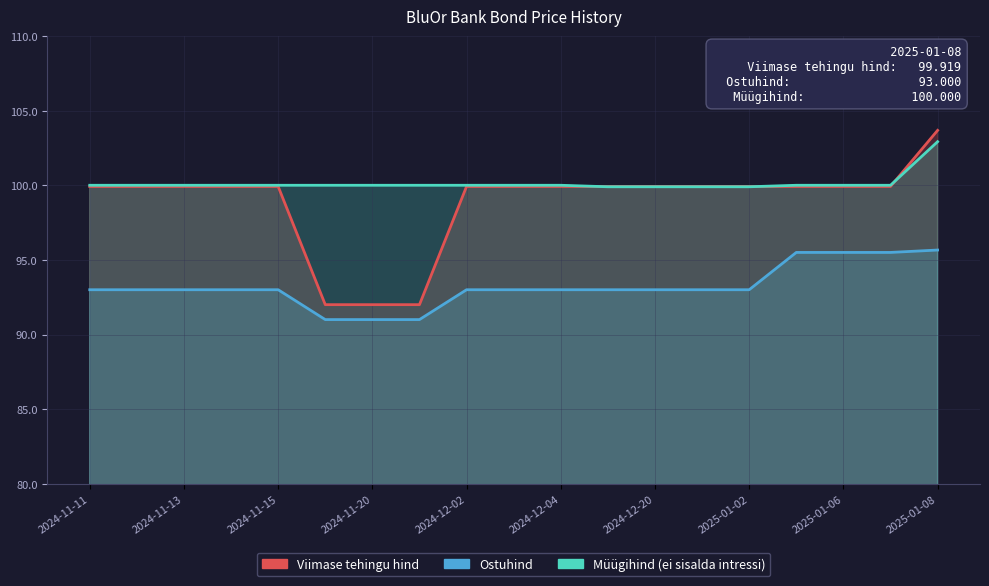

What is the average value of the Ostuhind series?

93.2